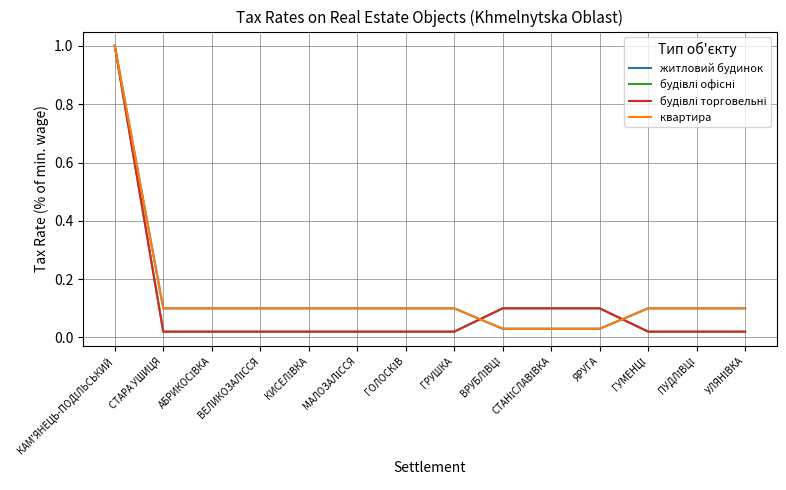

Is this an area chart (filled region under the line)?

No